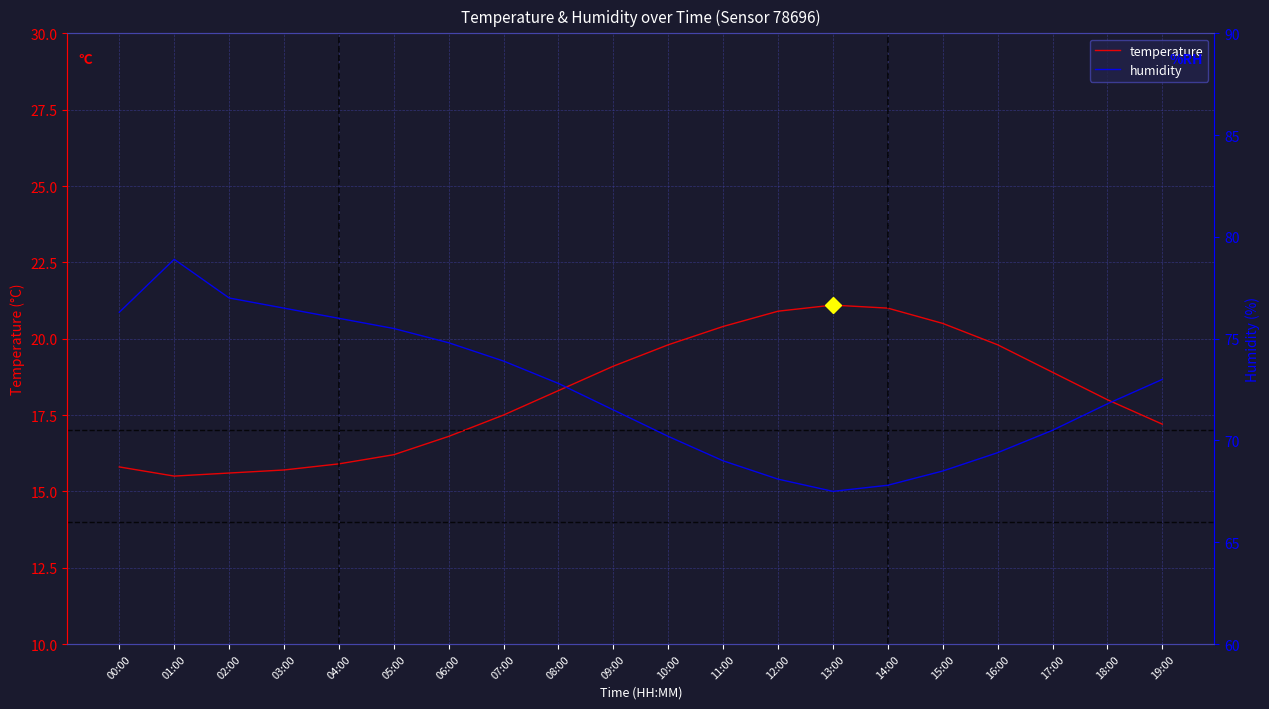

Reading left to right, what are all the values shown in this chart?

temperature: 00:00=15.8	01:00=15.5	02:00=15.6	03:00=15.7	04:00=15.9	05:00=16.2	06:00=16.8	07:00=17.5	08:00=18.3	09:00=19.1	10:00=19.8	11:00=20.4	12:00=20.9	13:00=21.1	14:00=21.0	15:00=20.5	16:00=19.8	17:00=18.9	18:00=18.0	19:00=17.2
humidity: 00:00=76.3	01:00=78.9	02:00=77.0	03:00=76.5	04:00=76.0	05:00=75.5	06:00=74.8	07:00=73.9	08:00=72.8	09:00=71.5	10:00=70.2	11:00=69.0	12:00=68.1	13:00=67.5	14:00=67.8	15:00=68.5	16:00=69.4	17:00=70.5	18:00=71.8	19:00=73.0